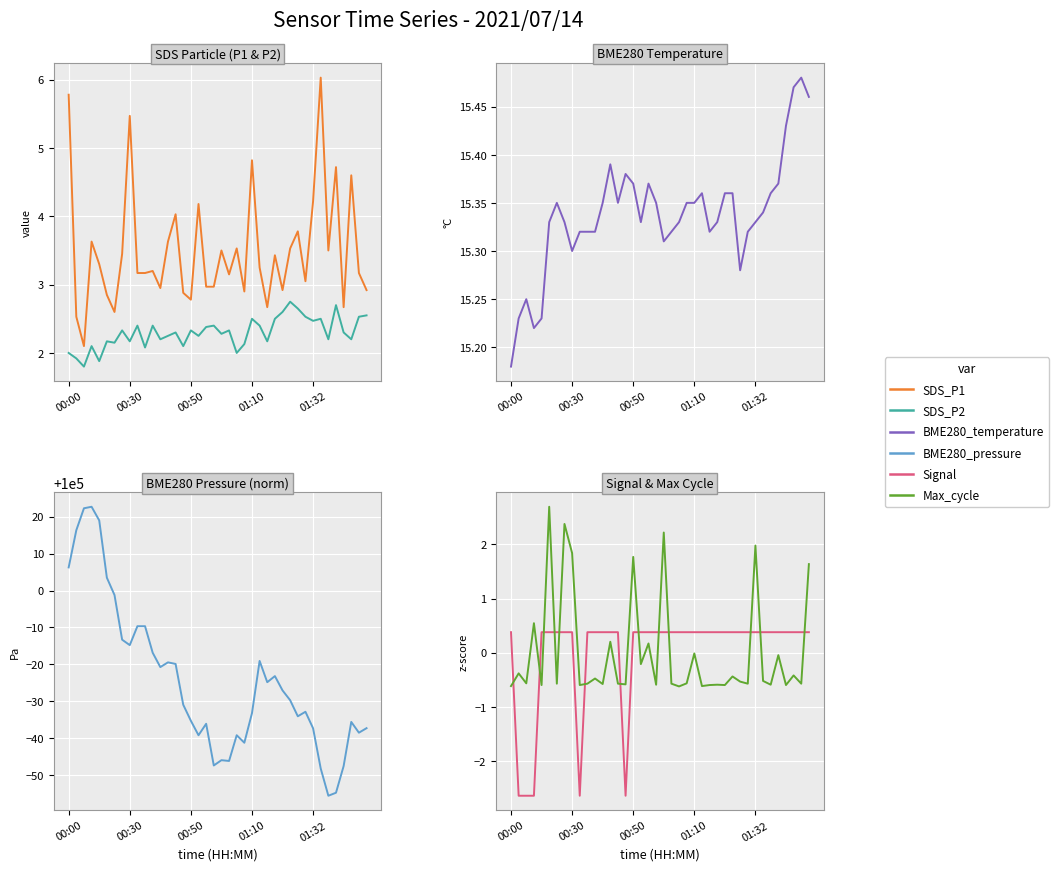

Between which two adjacent categories do SDS_P2 and Max_cycle (norm) first intersect?

01:32 and 5